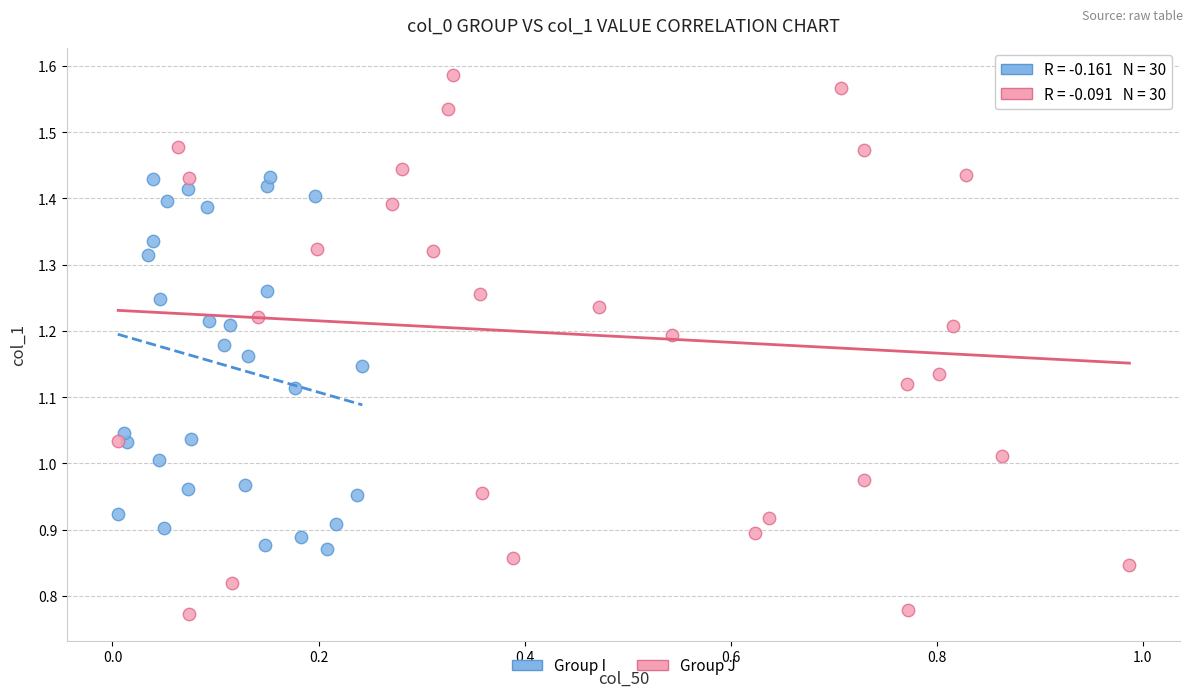

Which series has the widest spread of Y values?

Group J